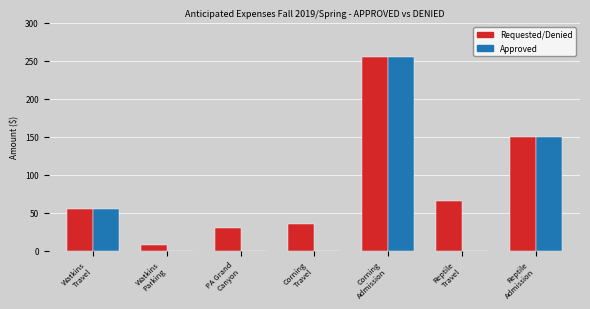

What is the average value of the Approved series?

65.7